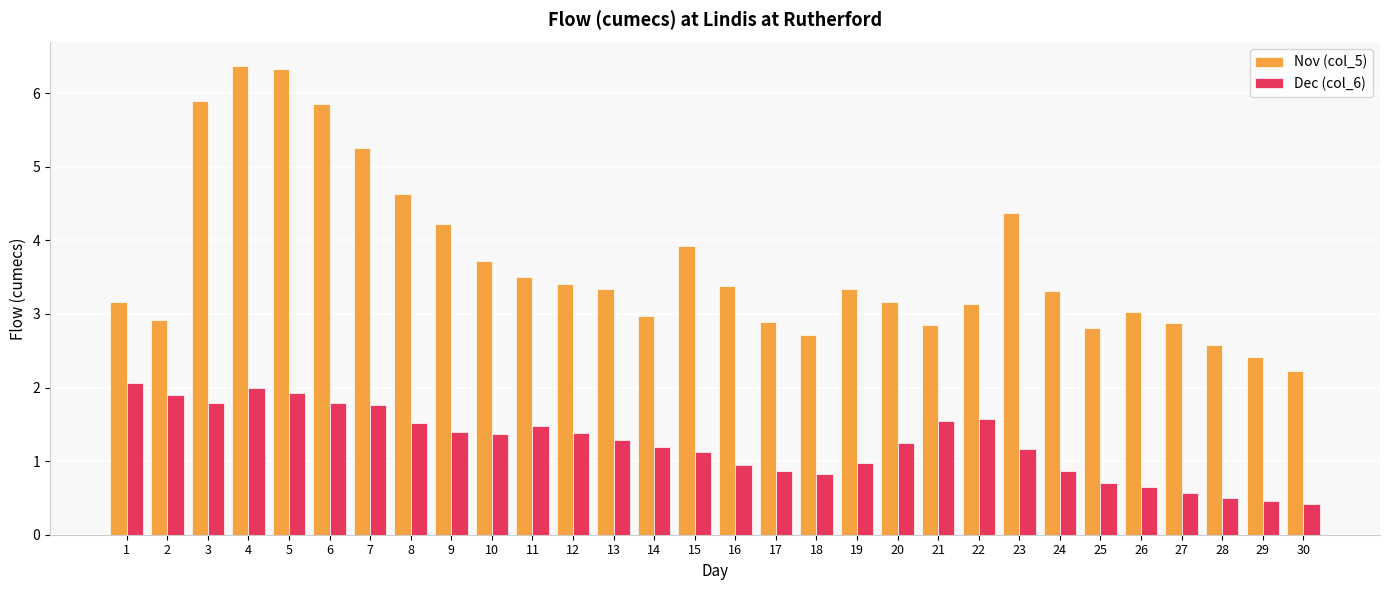

At 24, list the series in order from smallest to largest.

Dec (col_6), Nov (col_5)